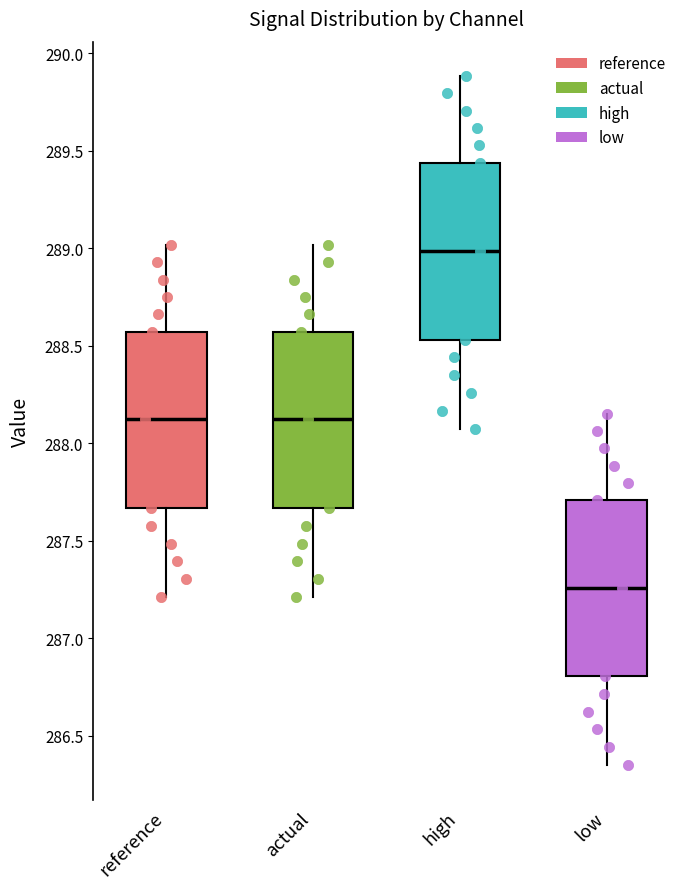

Reading left to right, transcribe this box plot: for each box, give where its median line is, the range the box spans, and where its two whiskers end, as read against the y-axis. The values are not printed on the chart, so give them approximately, as read against the axis.

reference: median 288.10, box 287.65 to 288.55, whiskers 287.20 to 289.00
actual: median 288.10, box 287.65 to 288.55, whiskers 287.20 to 289.00
high: median 289.00, box 288.55 to 289.45, whiskers 288.05 to 289.90
low: median 287.25, box 286.80 to 287.70, whiskers 286.35 to 288.15